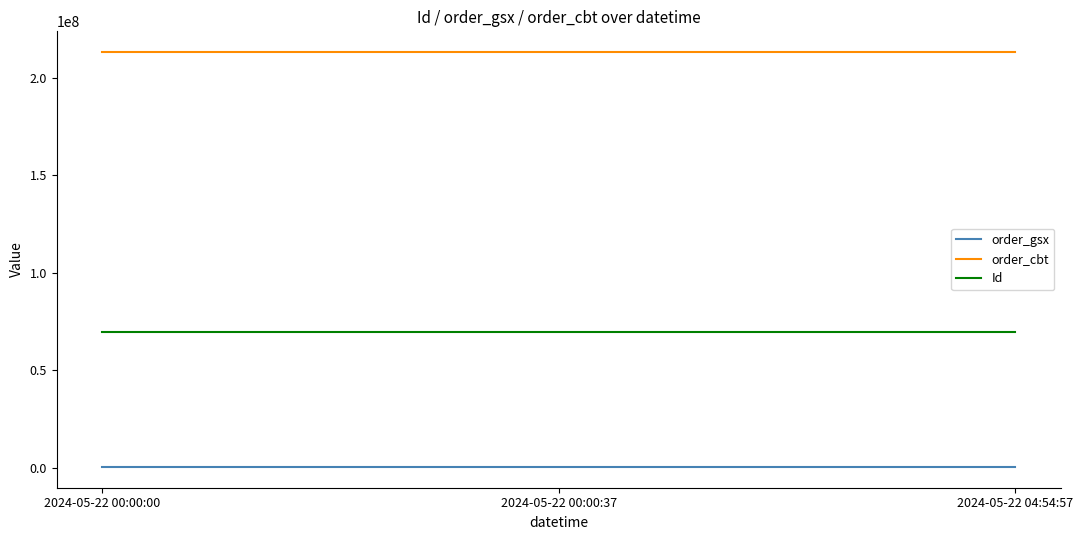

The Id series shows 69884108 at 2024-05-22 00:00:00. True or false?

True